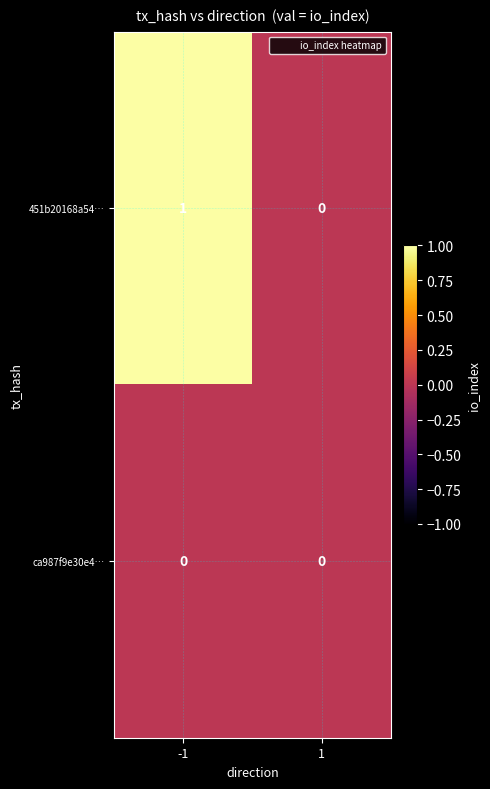

List the series in order of their overall mean, lowest first.

ca987f9e30e4…, 451b20168a54…